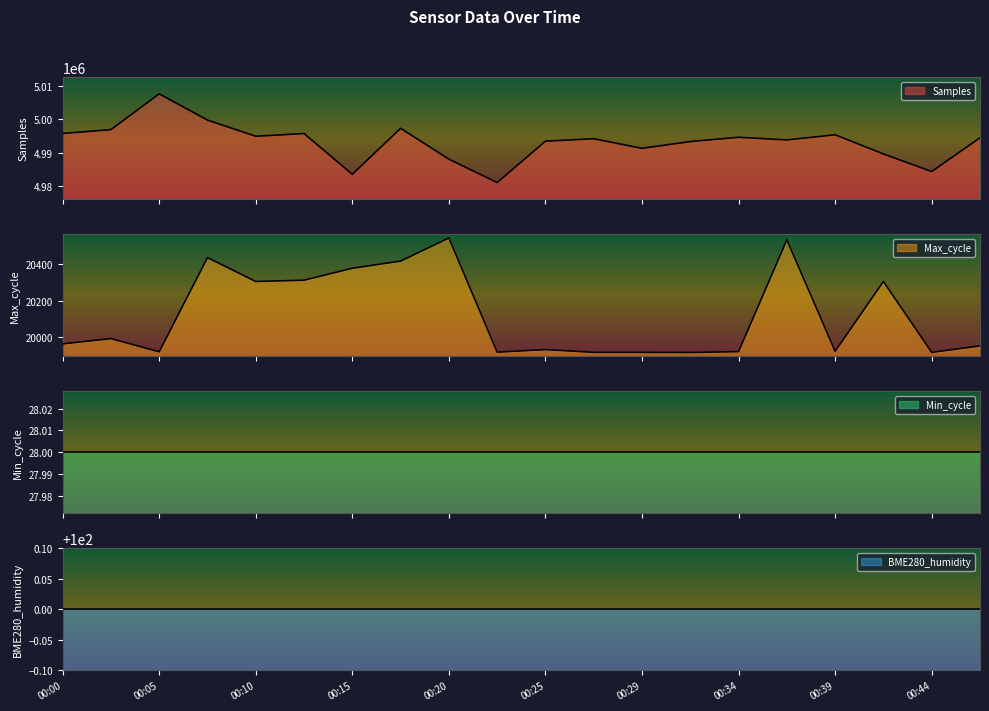

Between 00:39 and 00:25, which is larger?

00:39